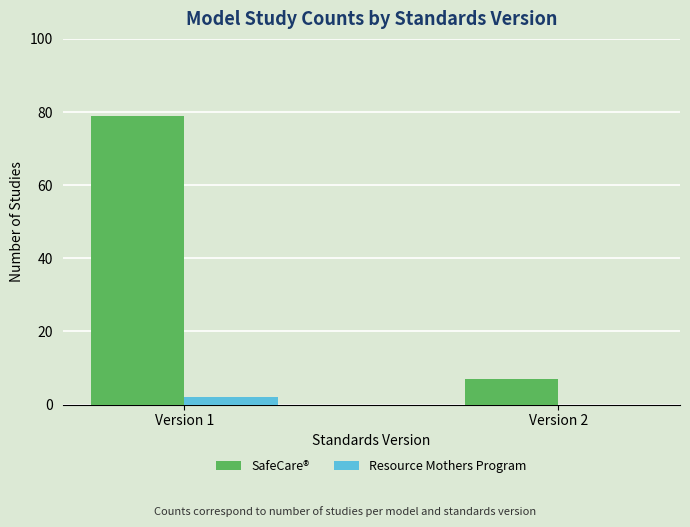

What is the sum of all SafeCare® values?

86